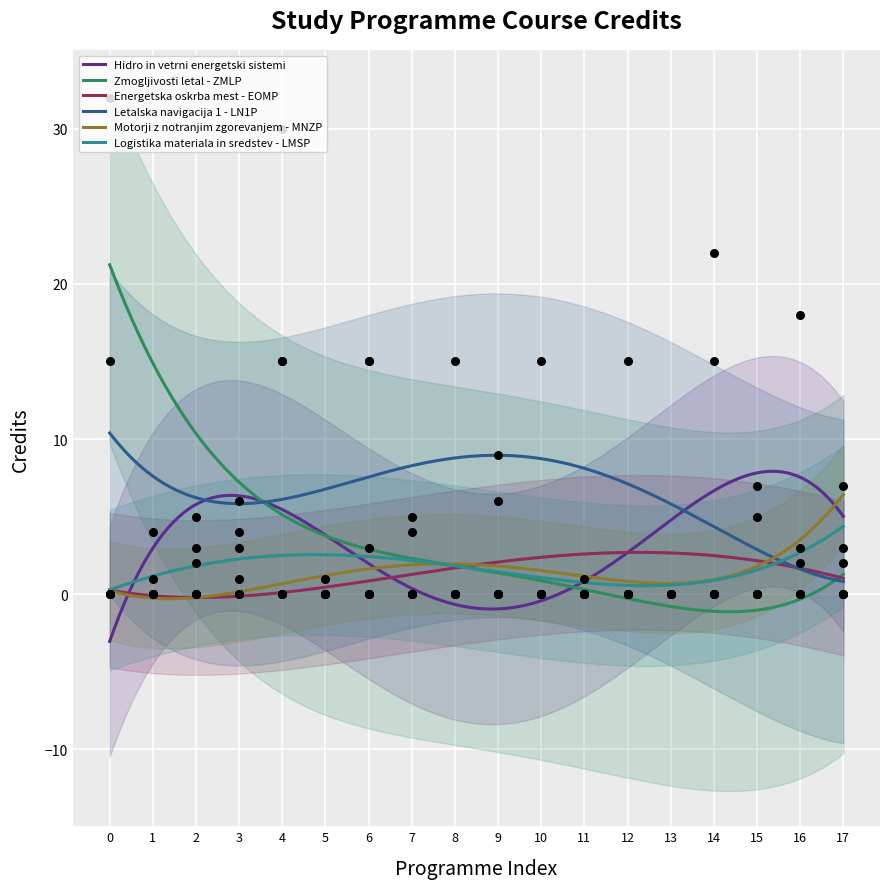

What is the lowest value of the Zmogljivosti letal - ZMLP series?

-1.1